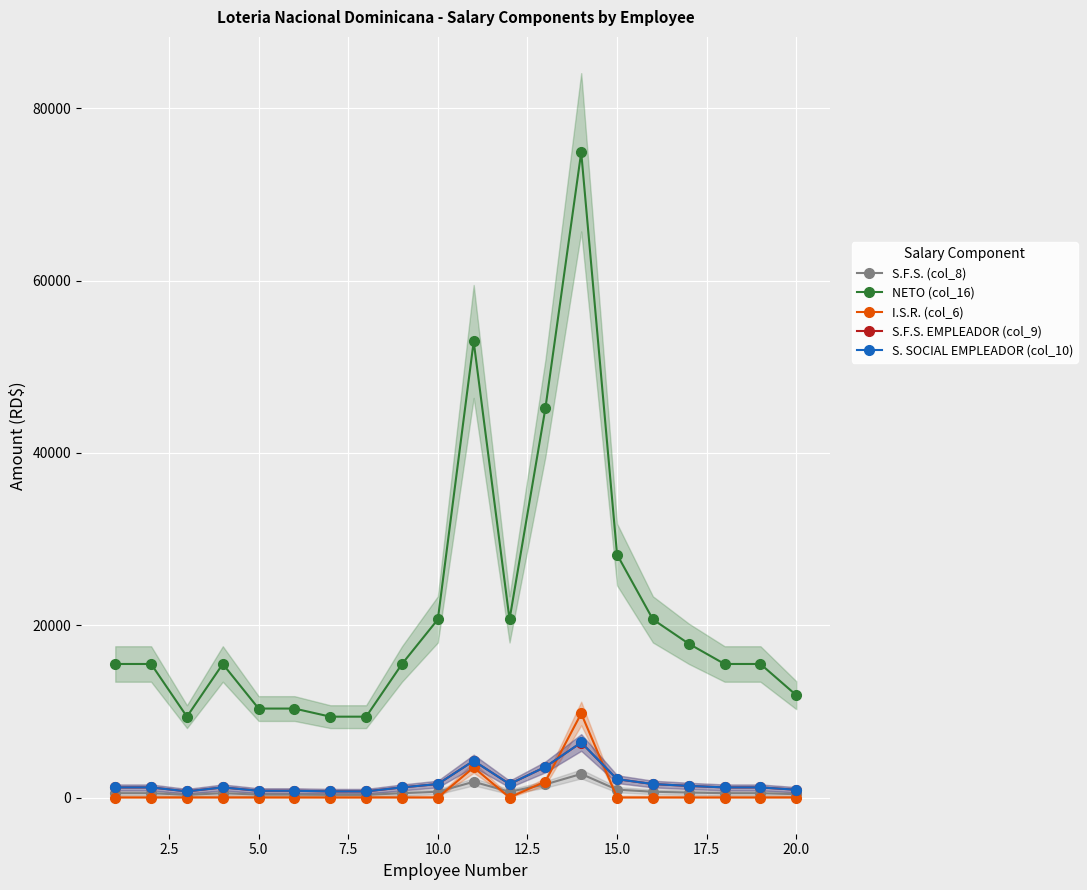

True or false: NETO (col_16) has a value of 22722.4 at 20.0.

False